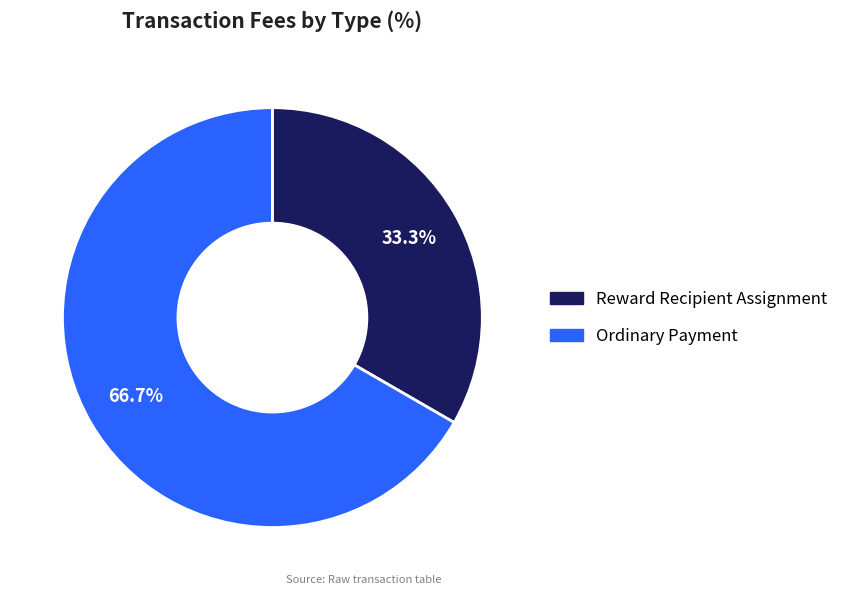

To the nearest percent, what is the average slice percentage?

50%